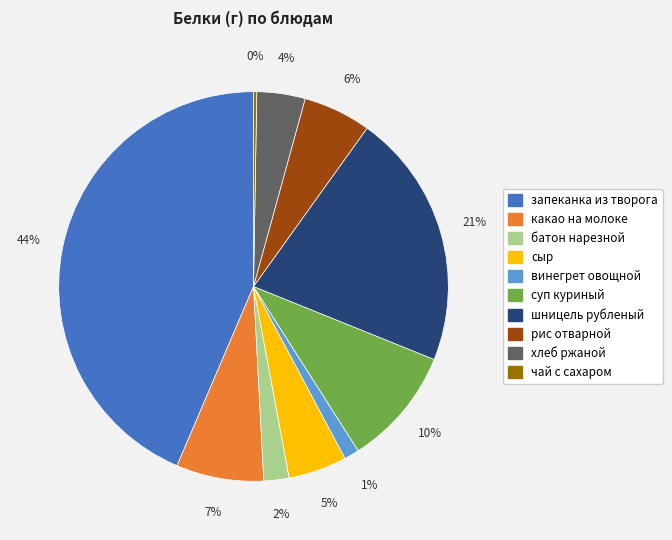

To the nearest percent, what is the average slice percentage?

10%